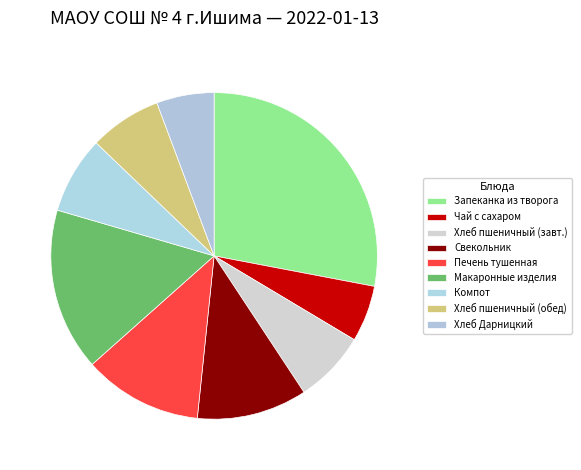

Between Макаронные изделия and Запеканка из творога, which is larger?

Запеканка из творога